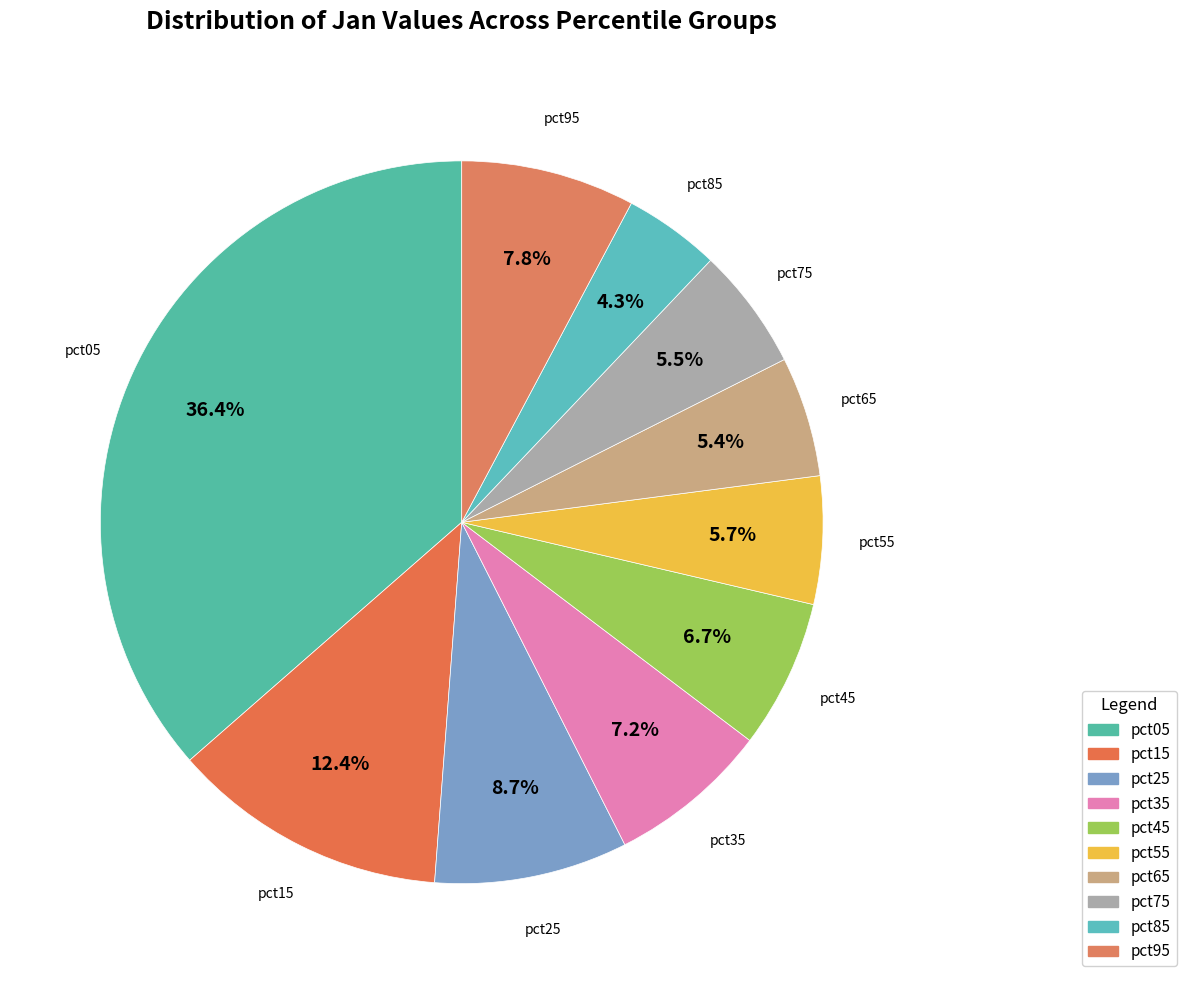

Which slice is the largest?

pct05